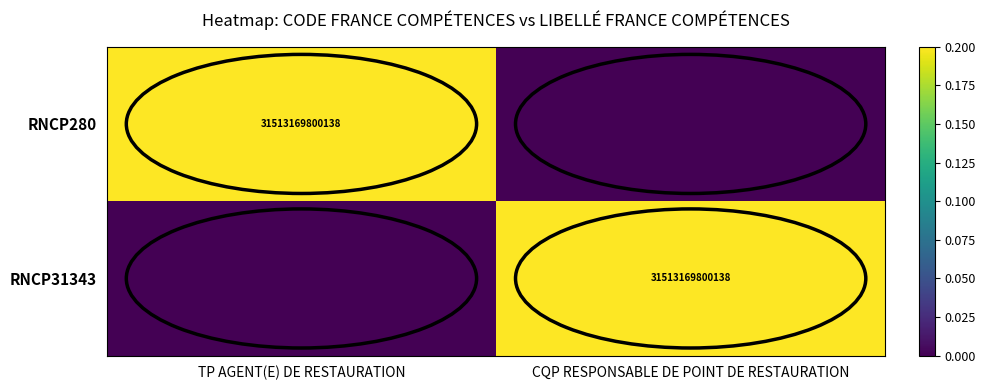

Is it true that RNCP280 equals 31513169800138 at TP AGENT(E) DE RESTAURATION?

True